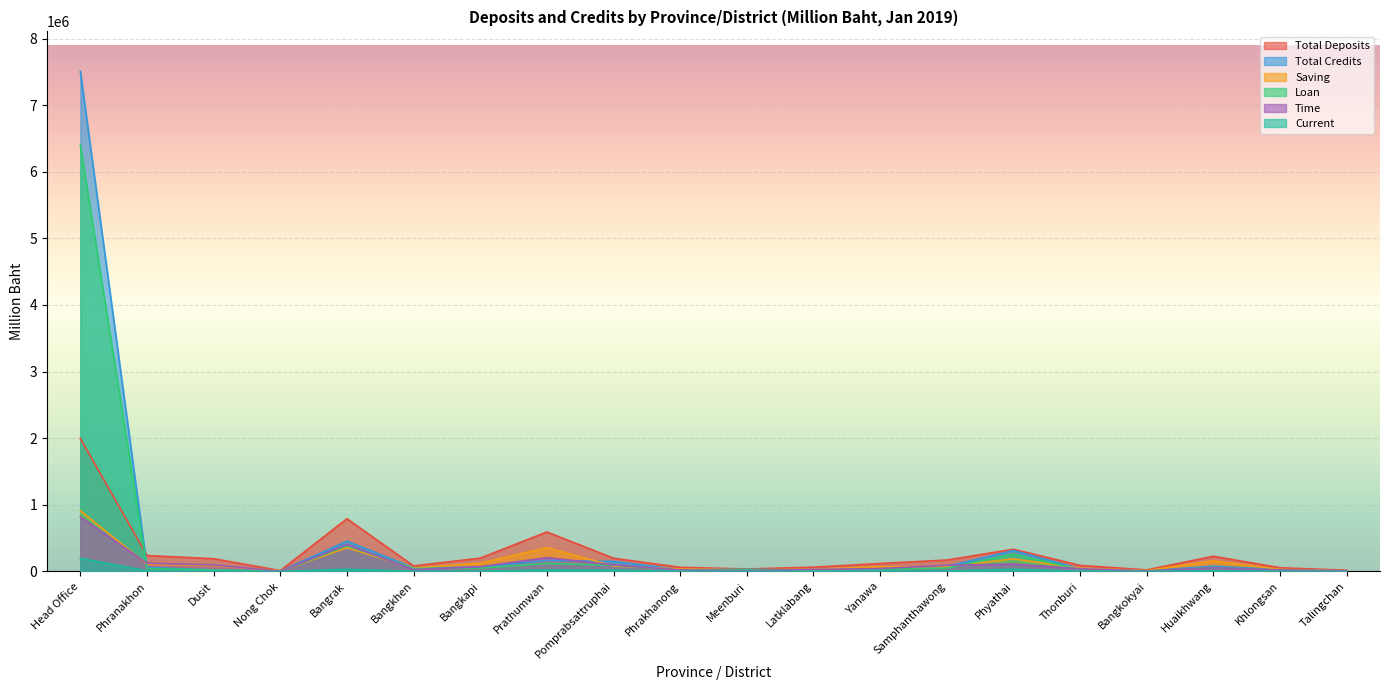

How many series are shown in this chart?

6